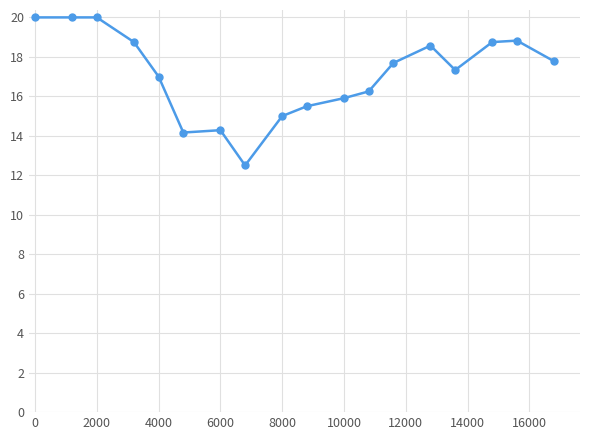

What is the value of the 2nd point from the left?

20.0